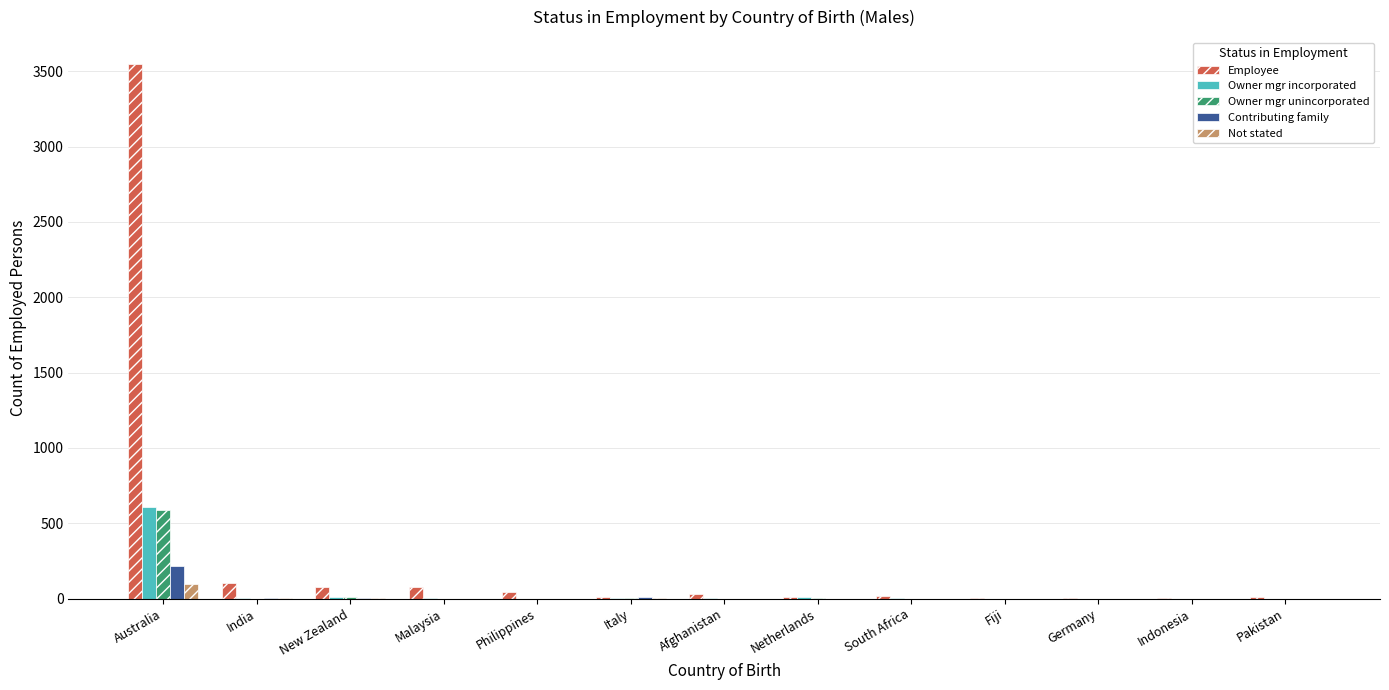

Is it true that Owner mgr unincorporated equals 0 at India?

True